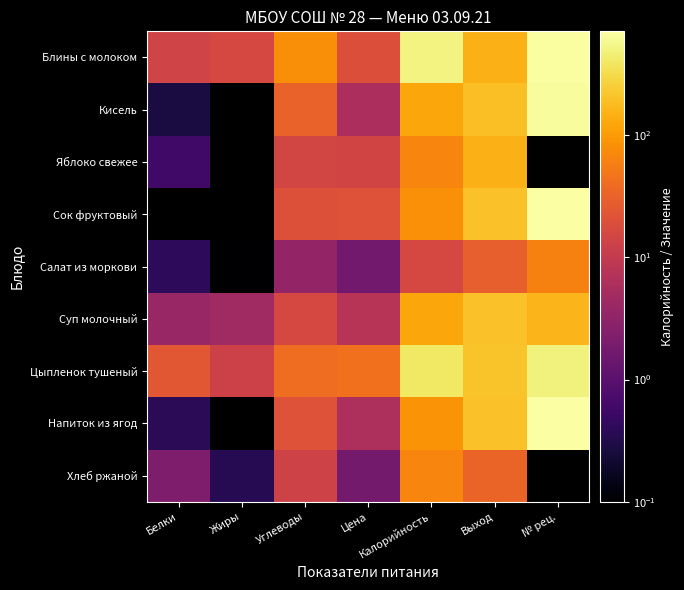

Is it true that Хлеб ржаной equals 94.4 at Калорийность?

False